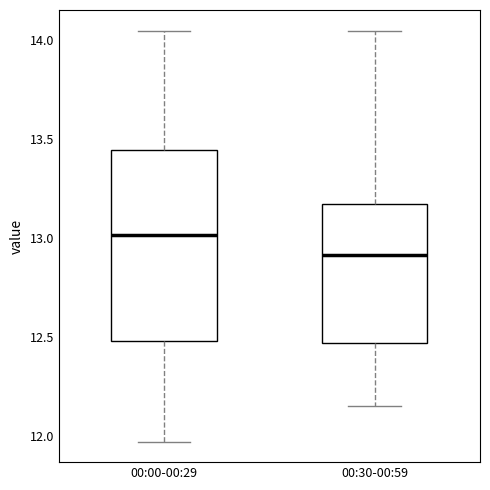

Where does the upper whisker of the box for 00:00-00:29 end on the y-axis? The values are not printed on the chart, so give them approximately, as read against the axis.

14.05